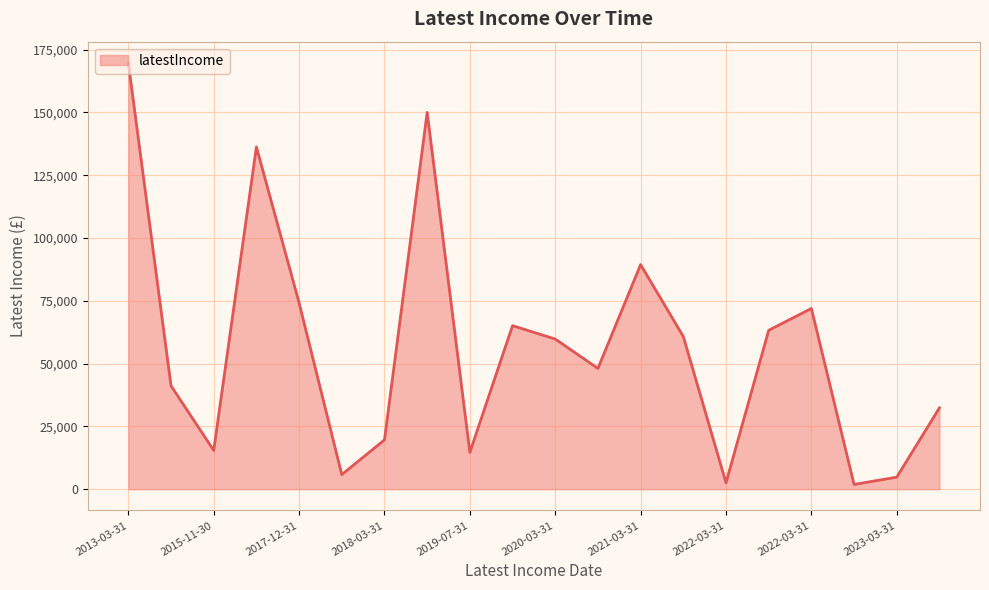

What is the difference between the maximum and minimum values?

167824